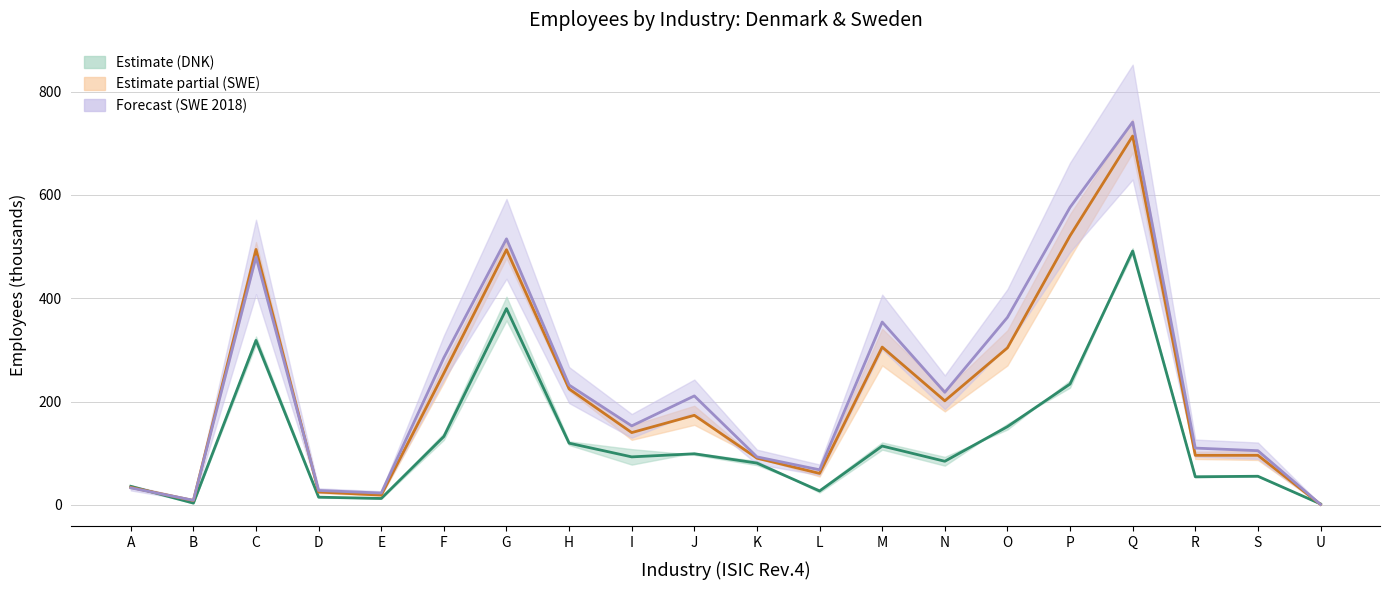

Where is the first local maximum for DNK 2017?

C